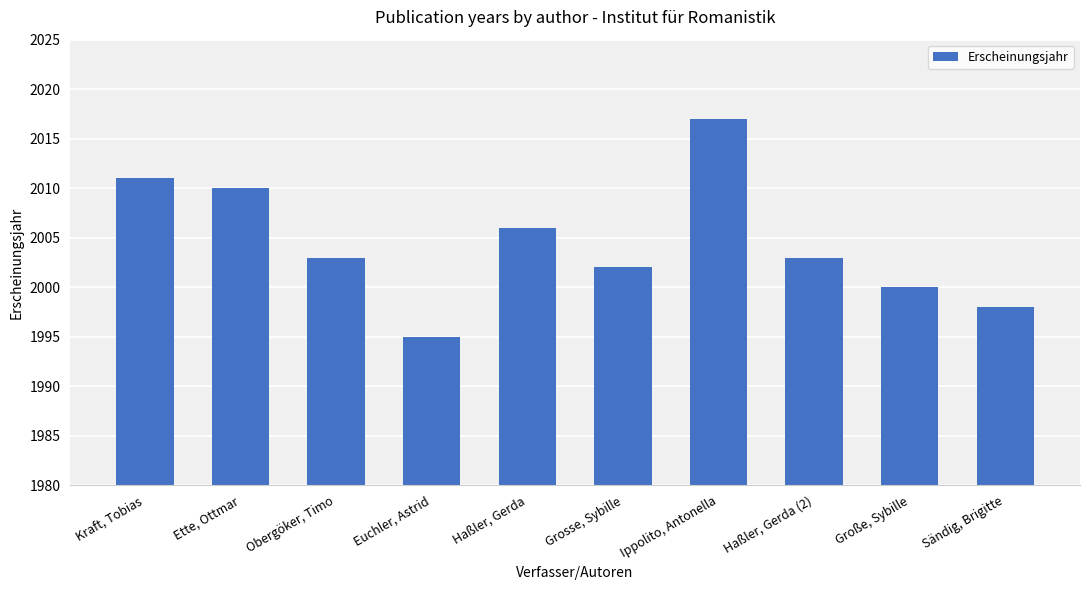

Is it true that the value at Sändig, Brigitte is 1998?

True